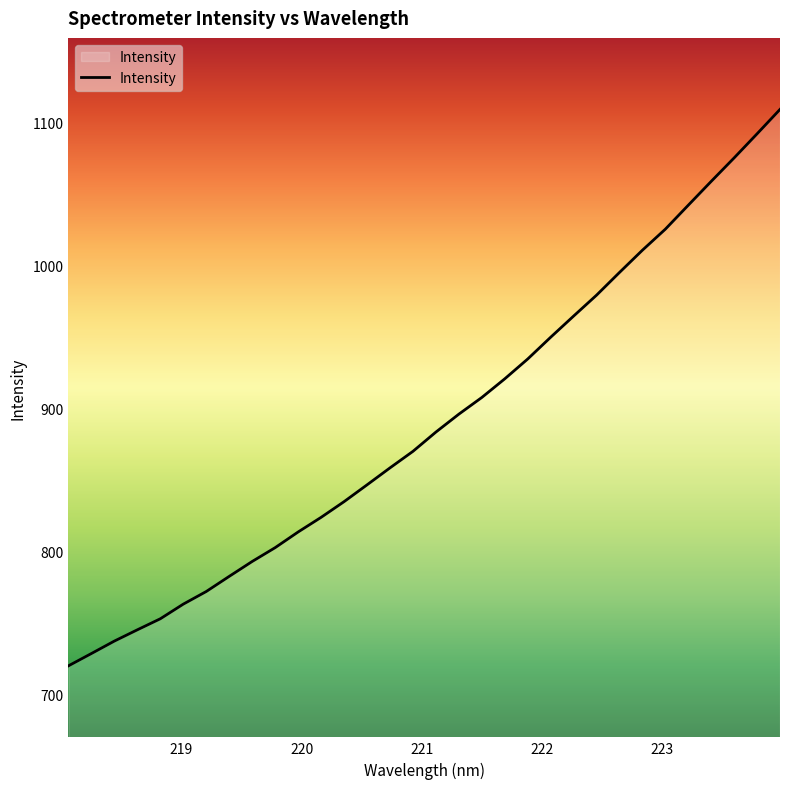

What is the minimum value shown in the chart?

719.8